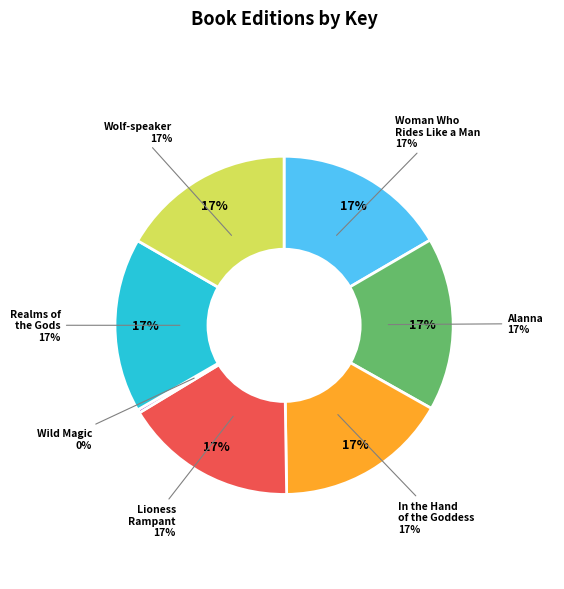

Which category has the biggest portion of the pie?

Realms of the Gods